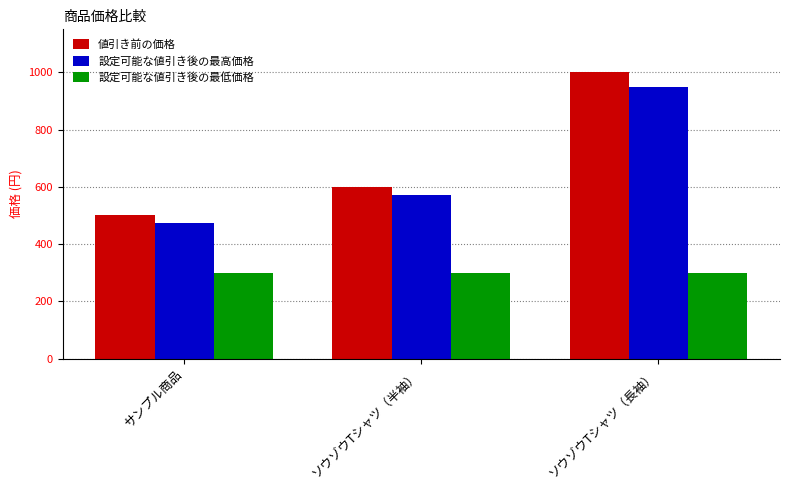

Rank the categories by 設定可能な値引き後の最高価格 value from lowest to highest.

サンプル商品, ソウゾウTシャツ（半袖）, ソウゾウTシャツ（長袖）